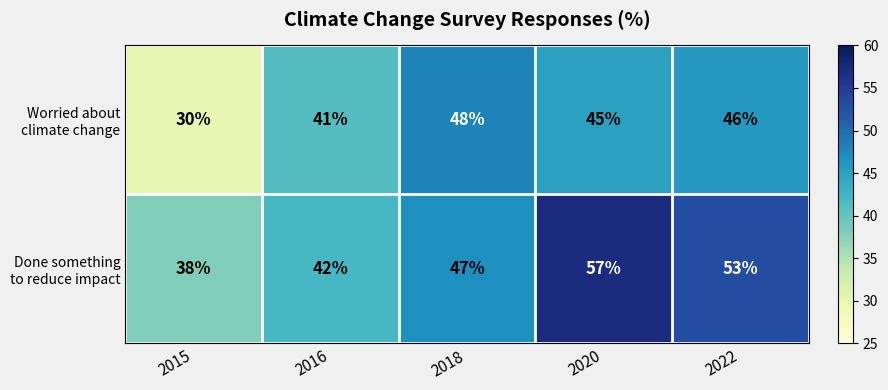

Which category has the lowest value across all series?

2015